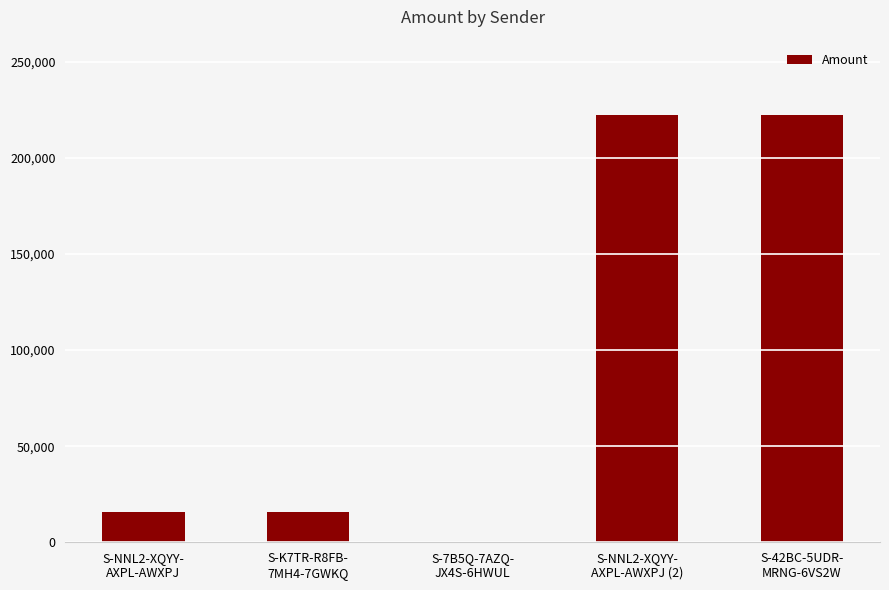

What is the maximum value shown in the chart?

222200